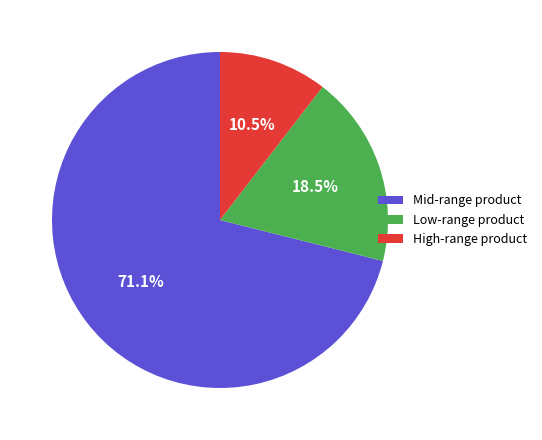

What percentage do Low-range product and Mid-range product together represent?

89.5%